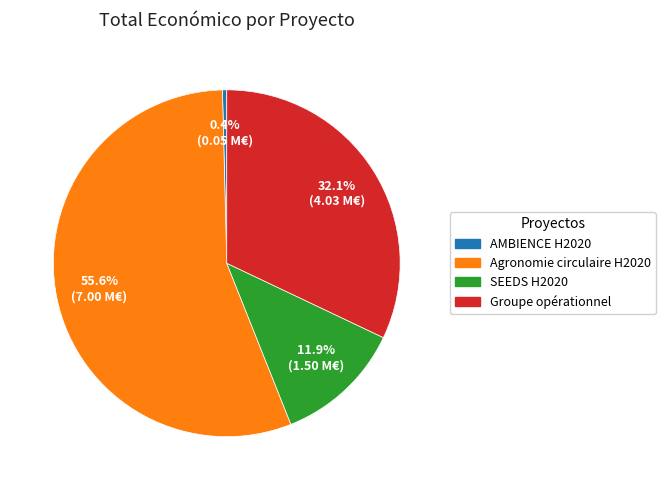

What is the majority slice?

Agronomie circulaire H2020